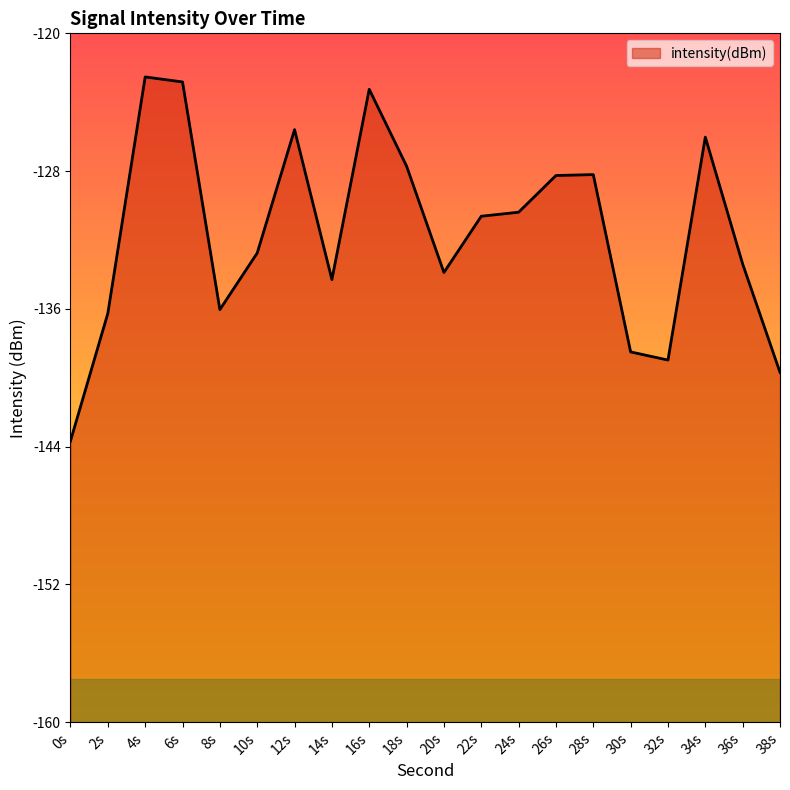

The chart shows a value of -128.2 at 28s. True or false?

True